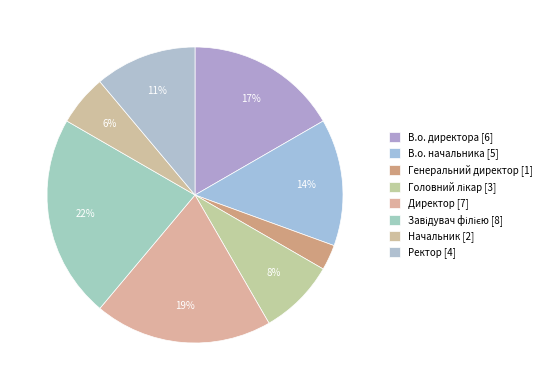

How many slices are in this pie chart?

8